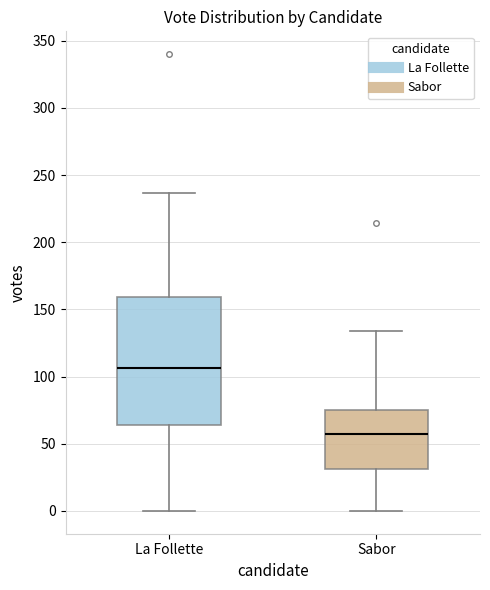

Reading left to right, transcribe this box plot: for each box, give where its median line is, the range the box spans, and where its two whiskers end, as read against the y-axis. The values are not printed on the chart, so give them approximately, as read against the axis.

La Follette: median 105, box 65 to 160, whiskers 0 to 235
Sabor: median 55, box 30 to 75, whiskers 0 to 135